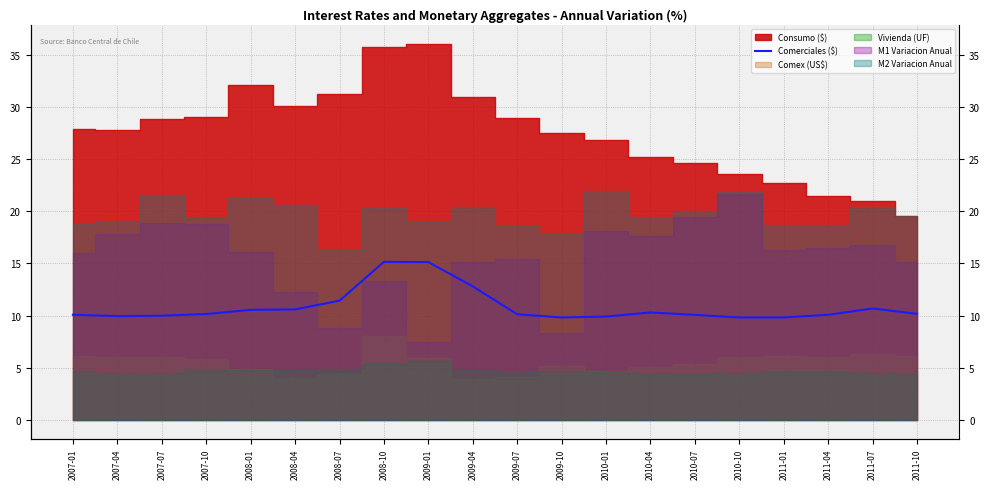

Which has a higher value, 2009-10 or 2007-01?

2007-01